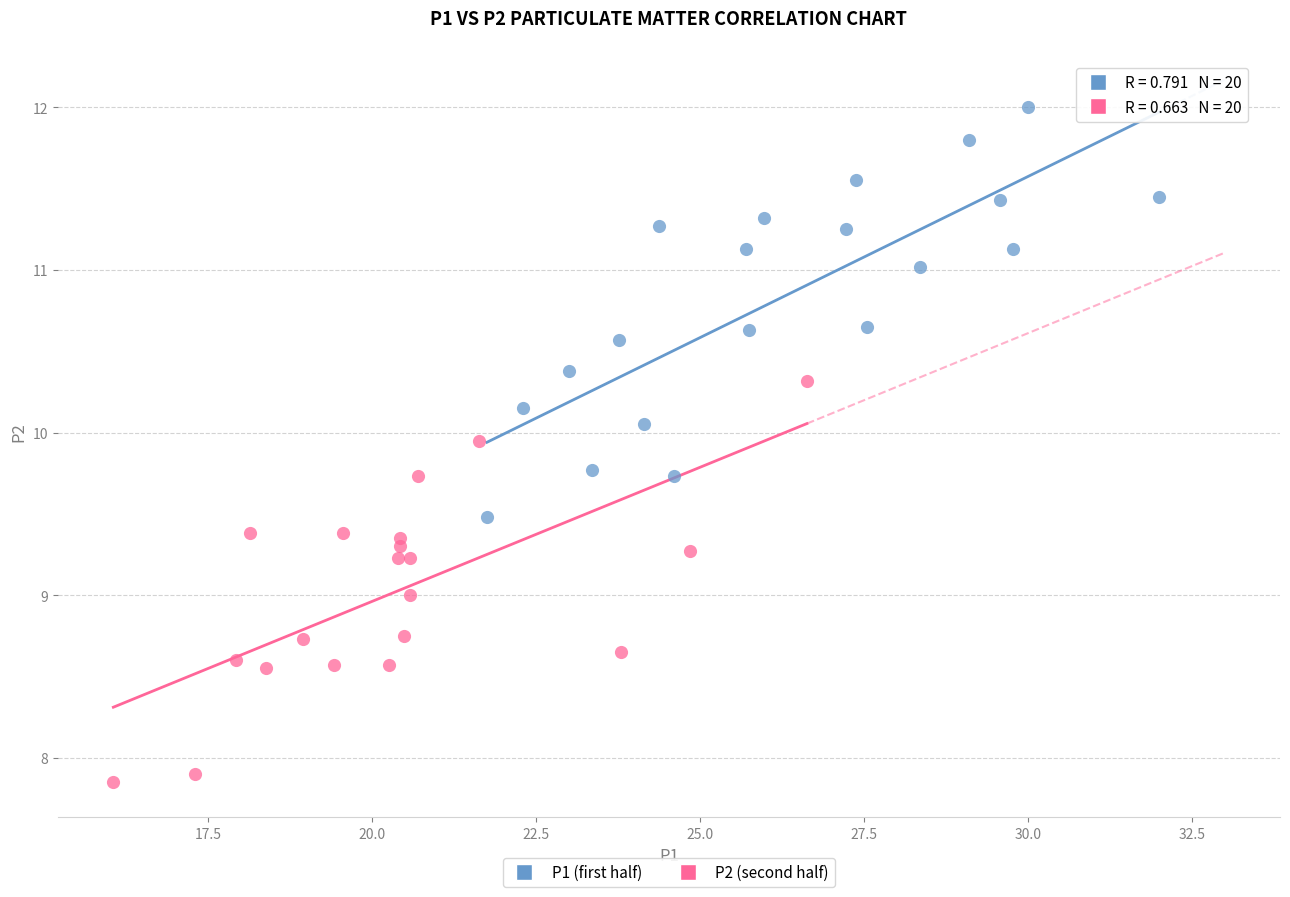

What are all the series names shown in the legend?

P1 (first half), P2 (second half)